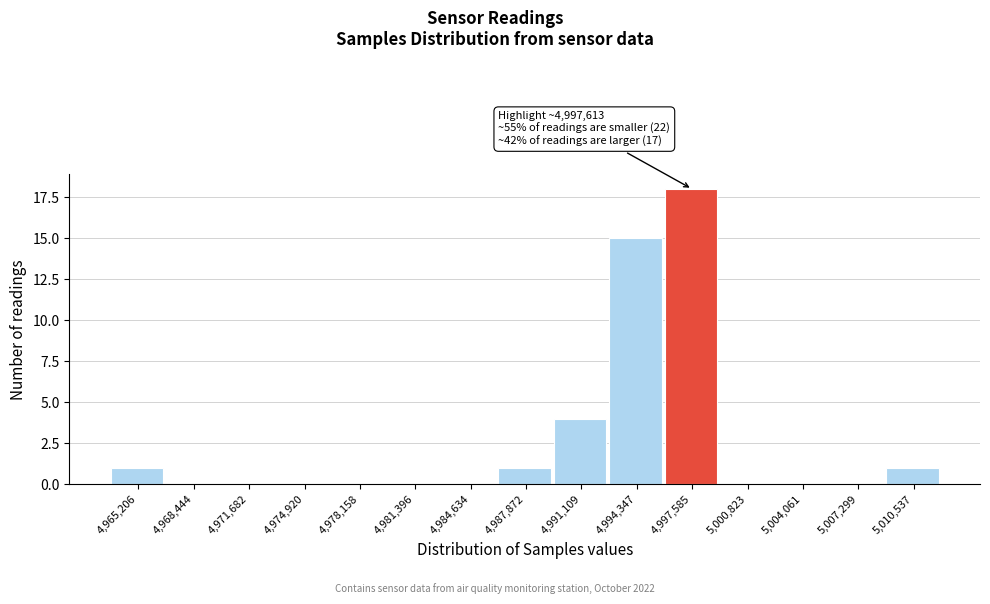

Reading left to right, extract all data points from this chart.

4,965,206=1	4,968,444=0	4,971,682=0	4,974,920=0	4,978,158=0	4,981,396=0	4,984,634=0	4,987,872=1	4,991,109=4	4,994,347=15	4,997,585=18	5,000,823=0	5,004,061=0	5,007,299=0	5,010,537=1